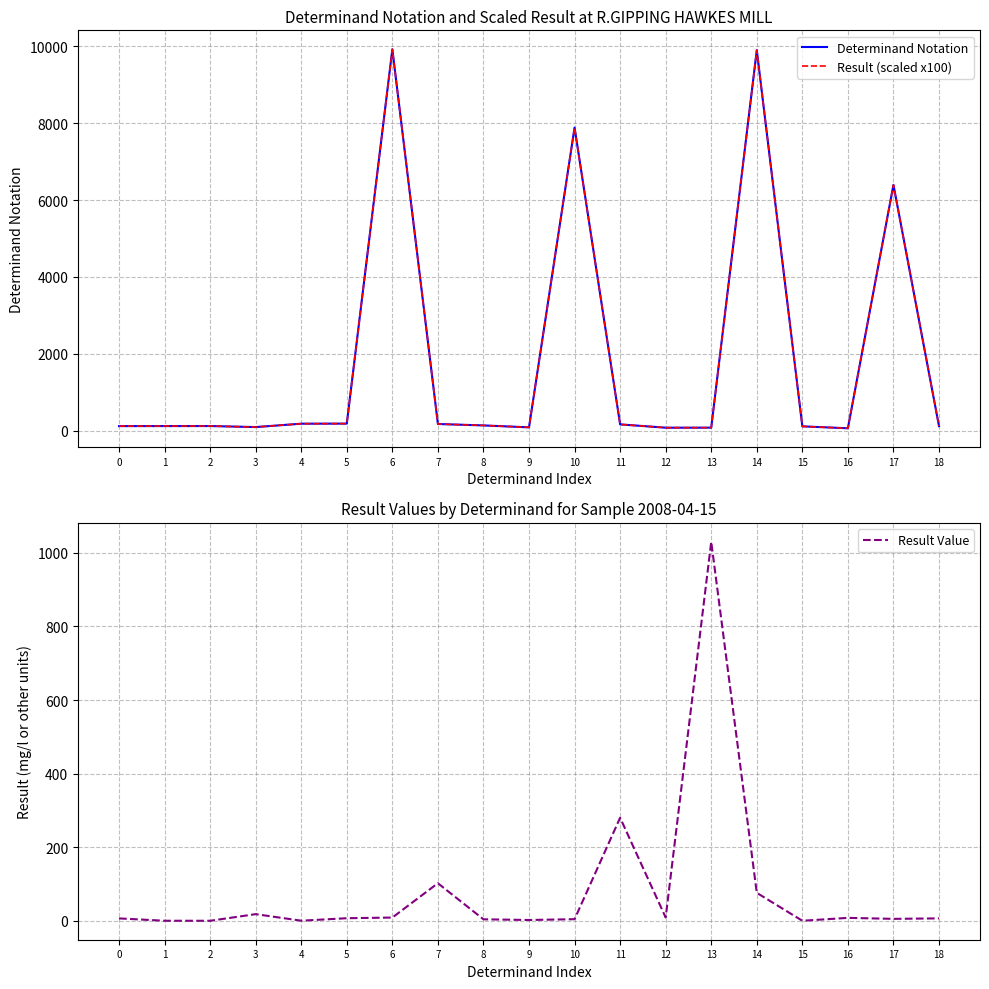

Is the value of Result (scaled x100) at 5 greater than the value of Determinand Notation at 11?

Yes